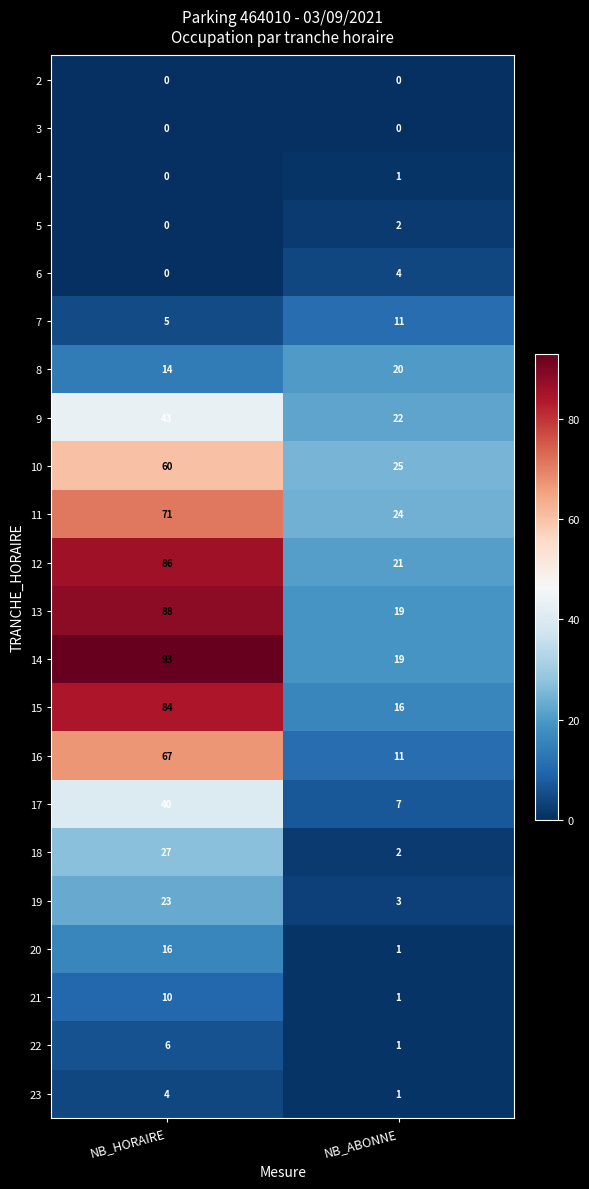

What is the minimum value for 9?

22